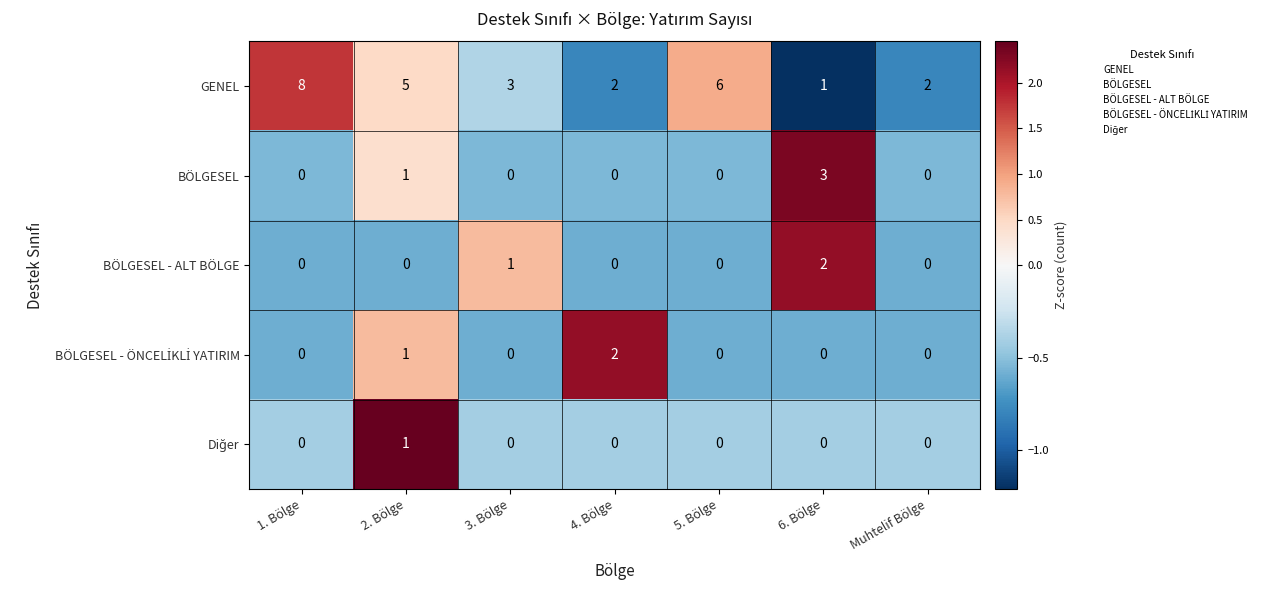

What is the smallest value displayed?

0